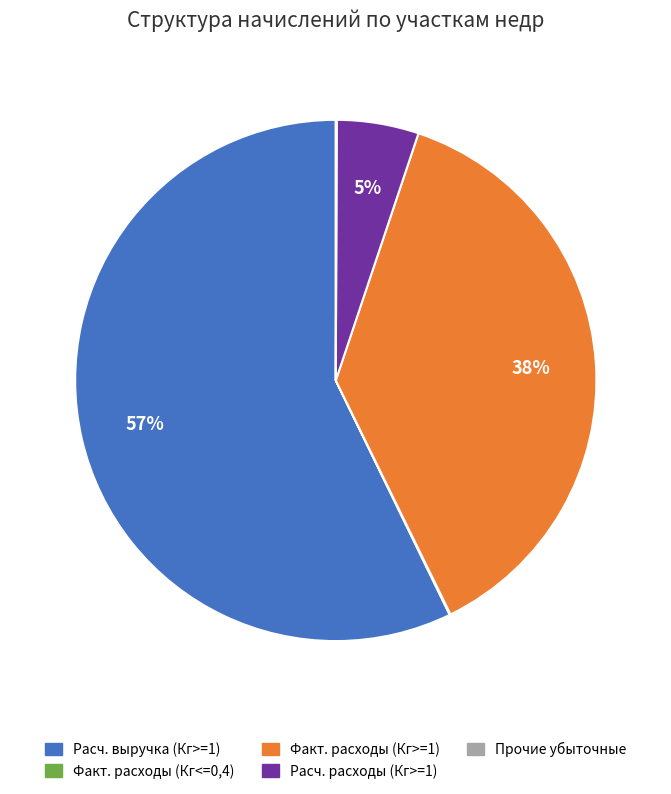

To the nearest percent, what is the average slice percentage?

20%